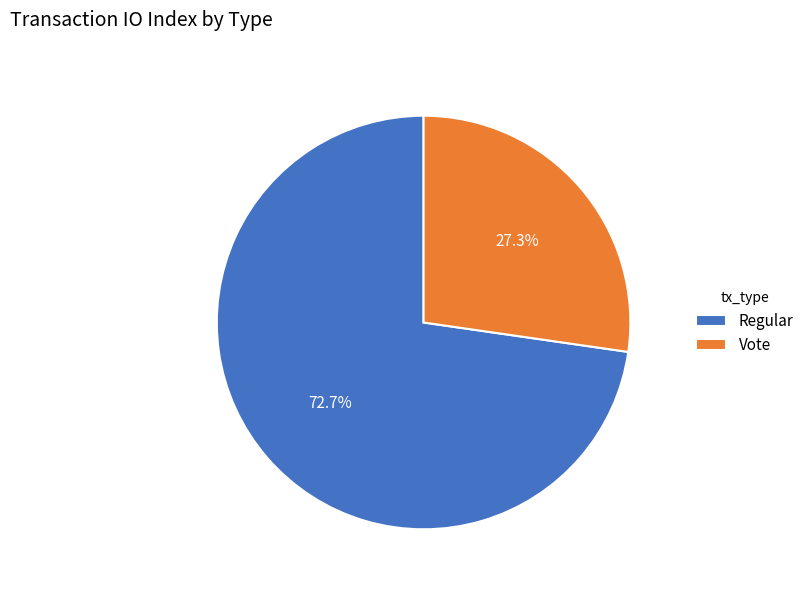

Which category accounts for the majority?

Regular